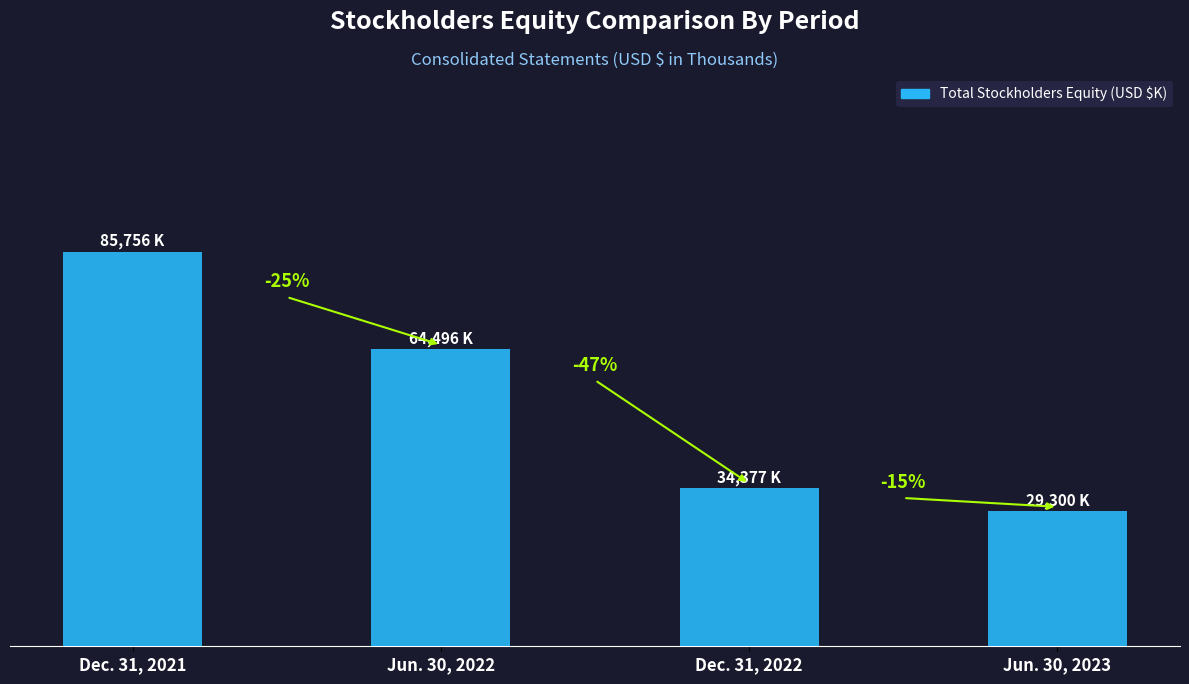

What is the smallest value displayed?

29300